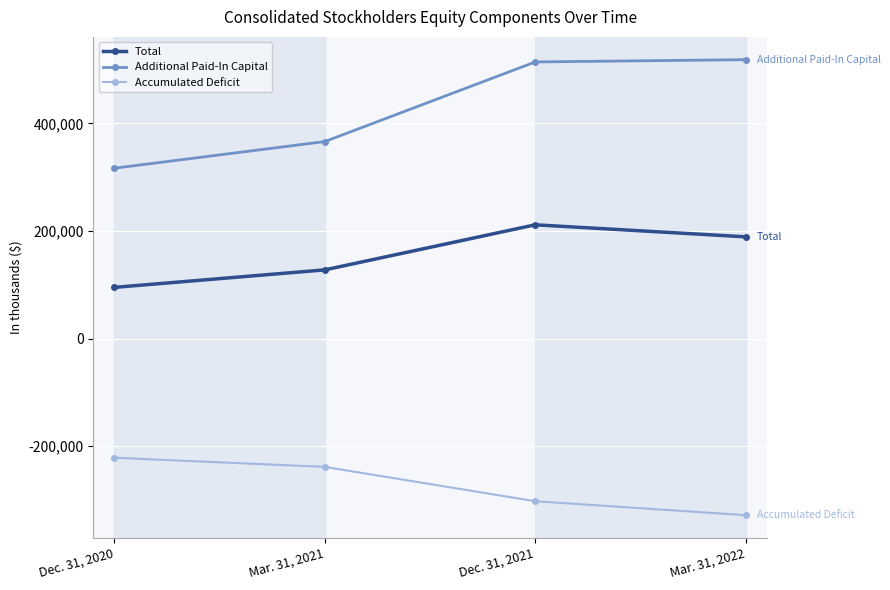

Where is the first local maximum for Total?

Dec. 31, 2021